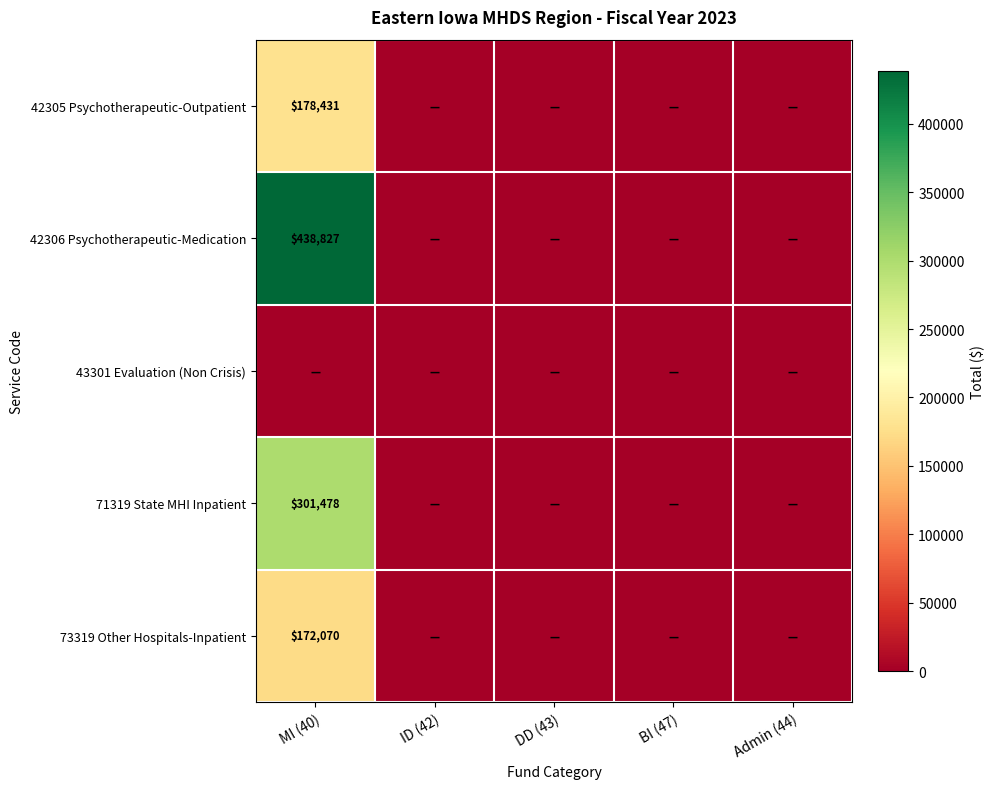

Is it true that 42305 Psychotherapeutic-Outpatient equals 93987 at MI (40)?

False